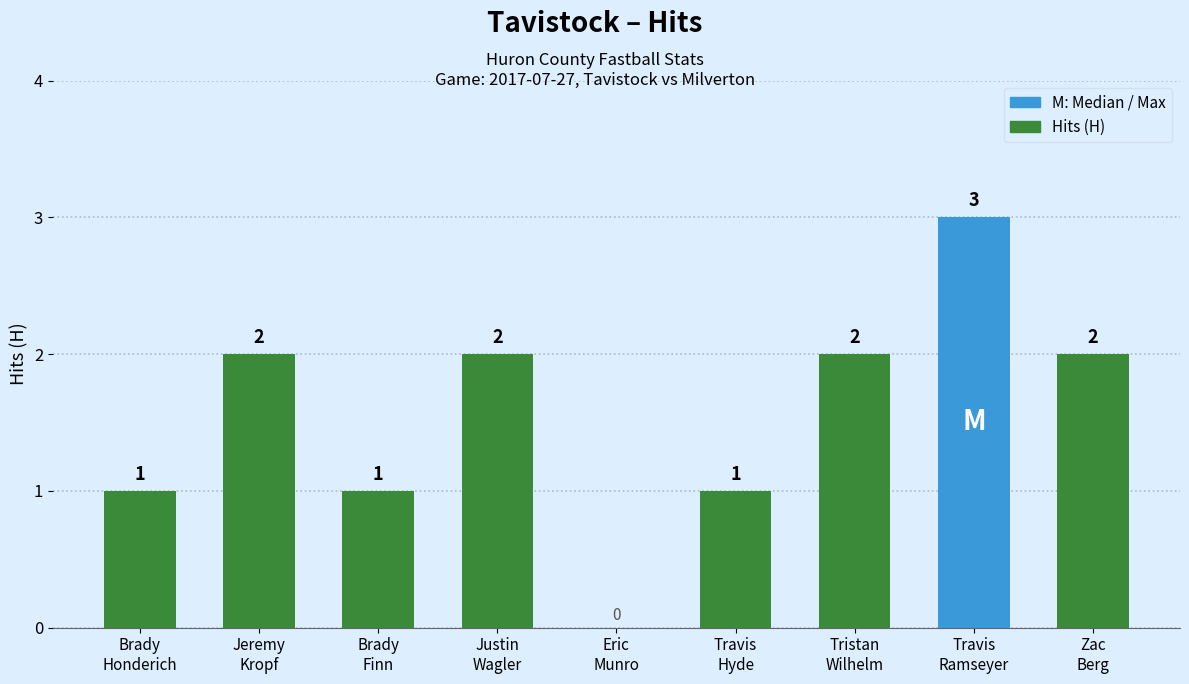

How many categories are shown in the chart?

9